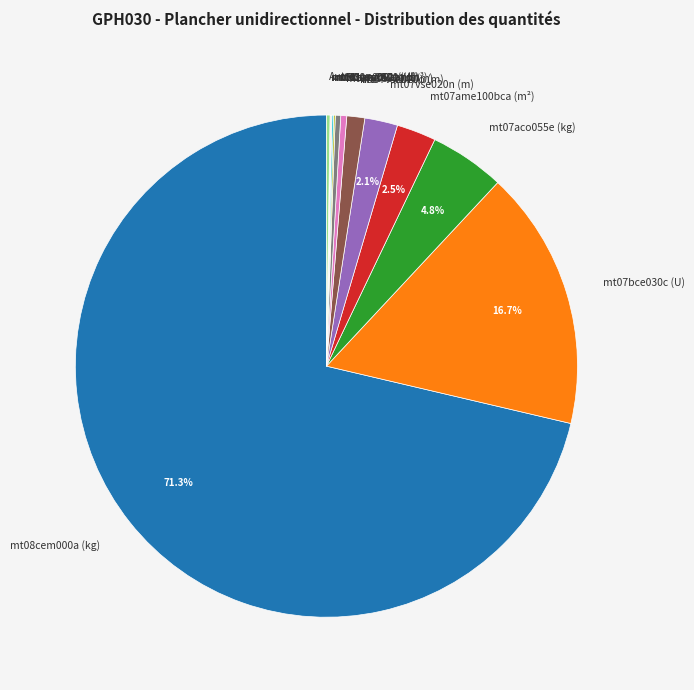

Does mt08cem000a (kg) account for over 50% of the chart?

Yes